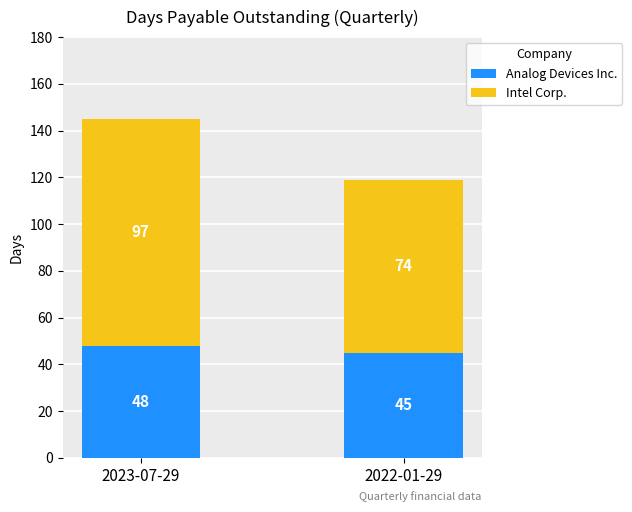

What is the difference between the Analog Devices Inc. values at 2022-01-29 and 2023-07-29?

3